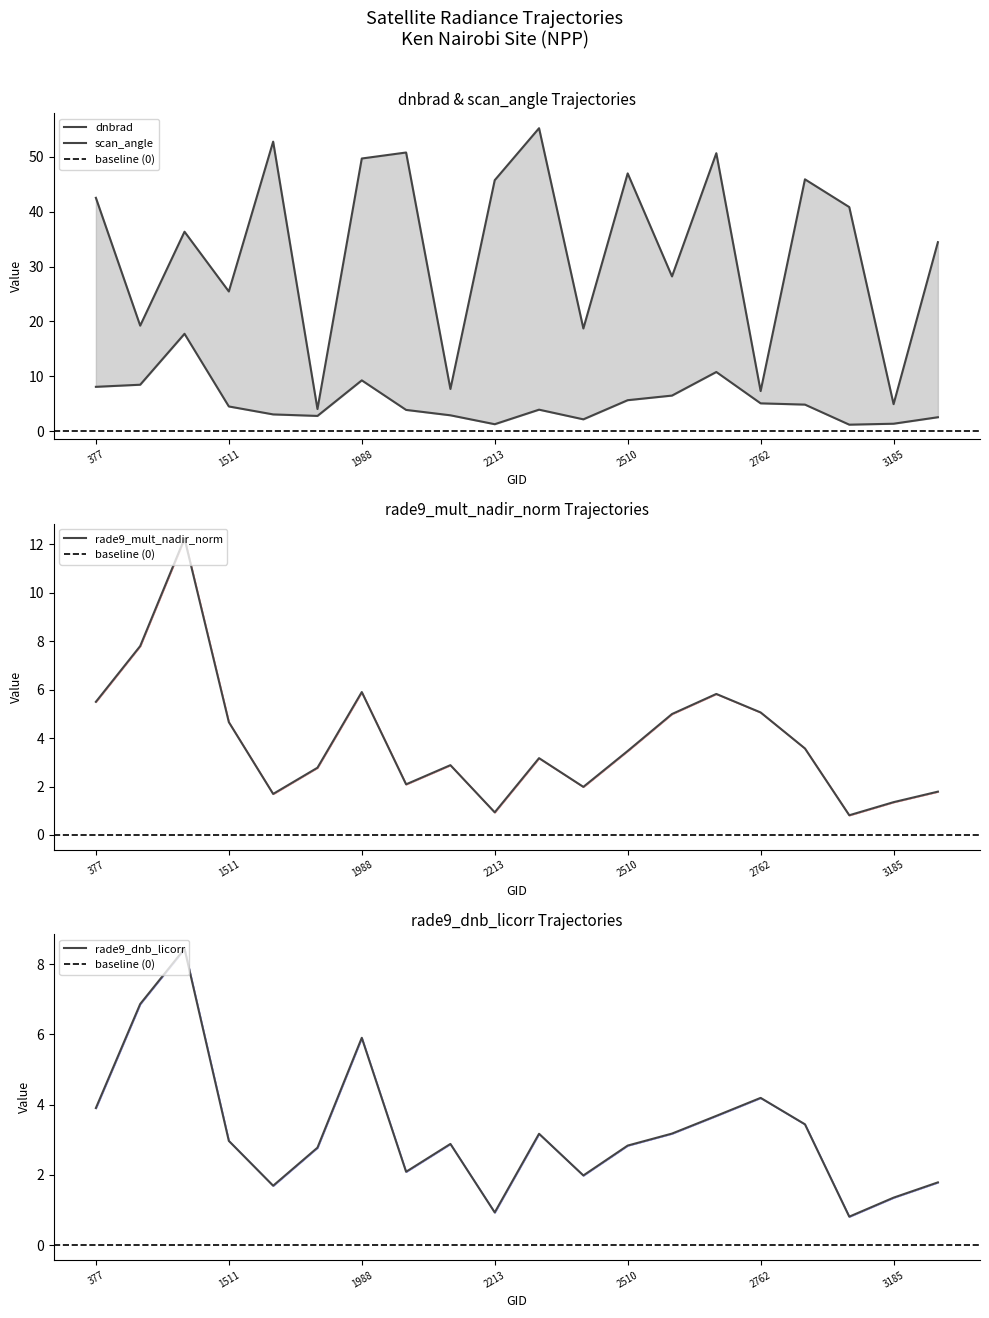

What is the difference between the rade9_mult_nadir_norm values at 2123 and 1988?

3.0